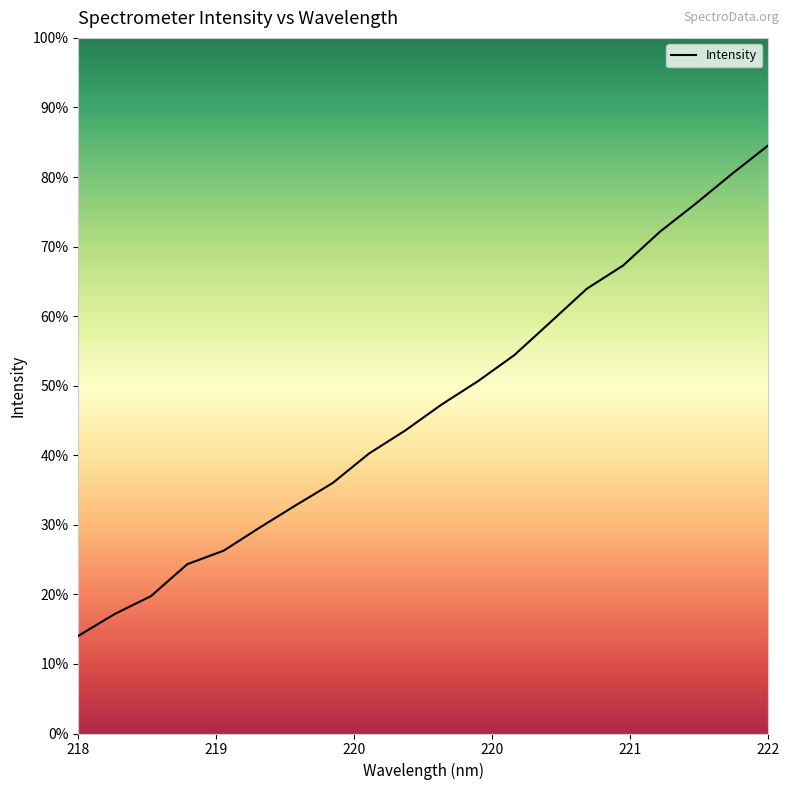

Does the chart display data point markers on the line(s)?

No